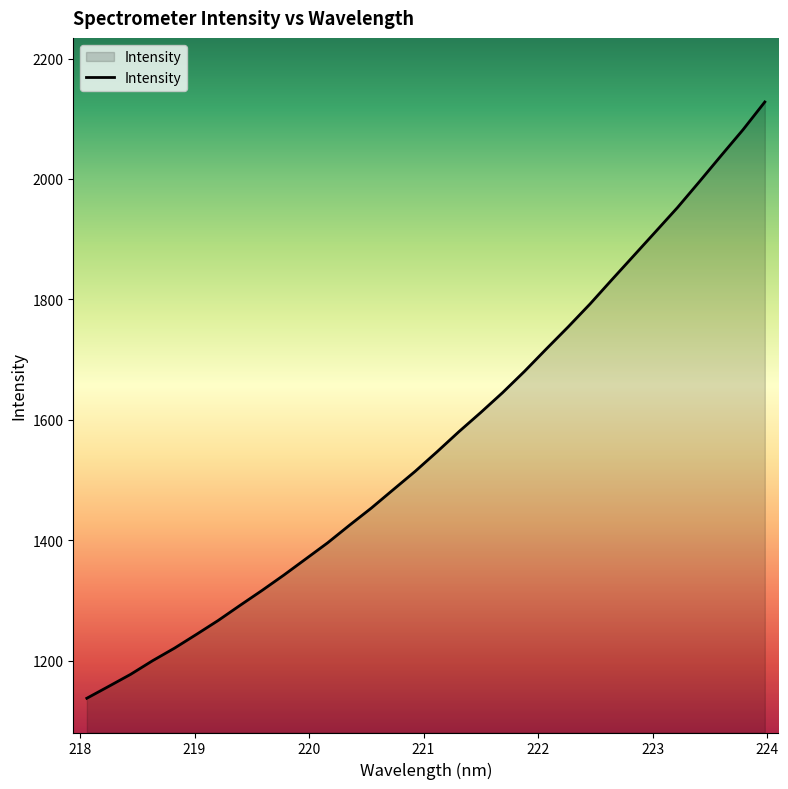

What is the difference between the maximum and minimum values?

990.2